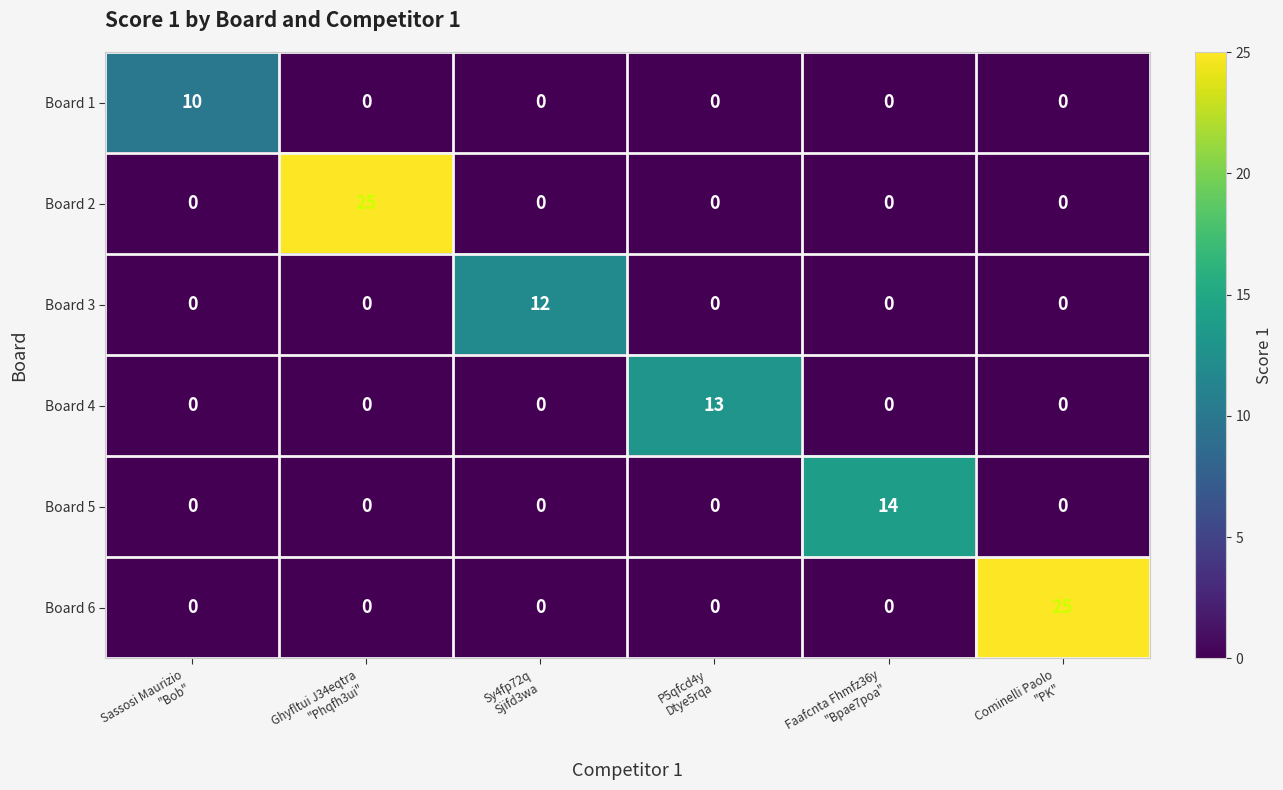

What is the difference between the highest and lowest values at Ghyfltui J34eqtra
"Phqfh3ui"?

25